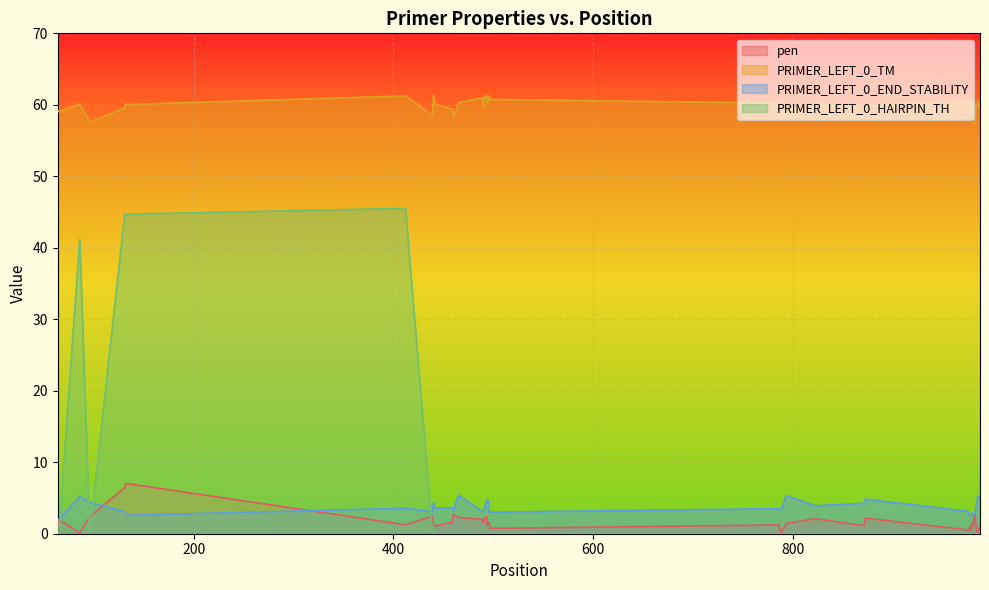

How many data points in PRIMER_LEFT_0_END_STABILITY are above 3?

31